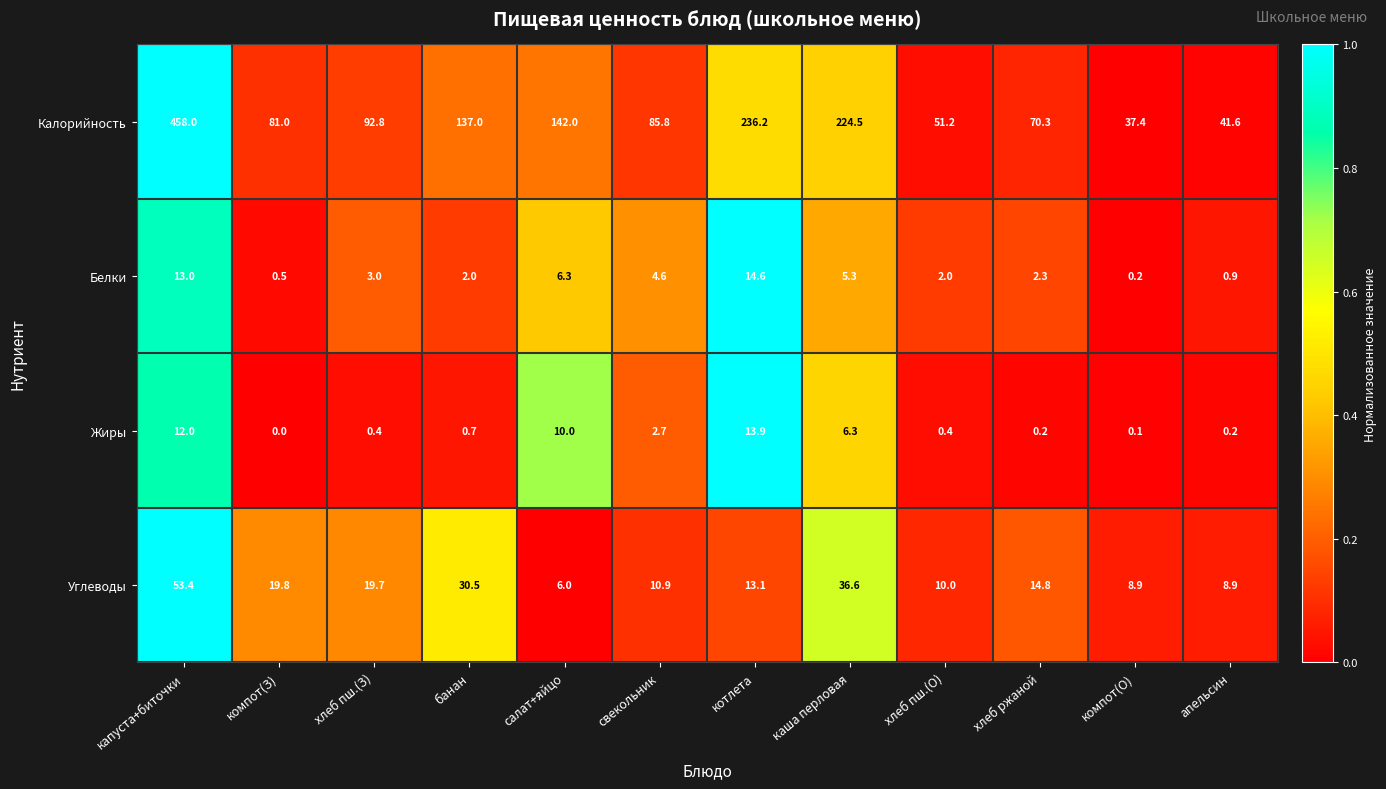

Which series has the largest range (max minus min)?

Калорийность